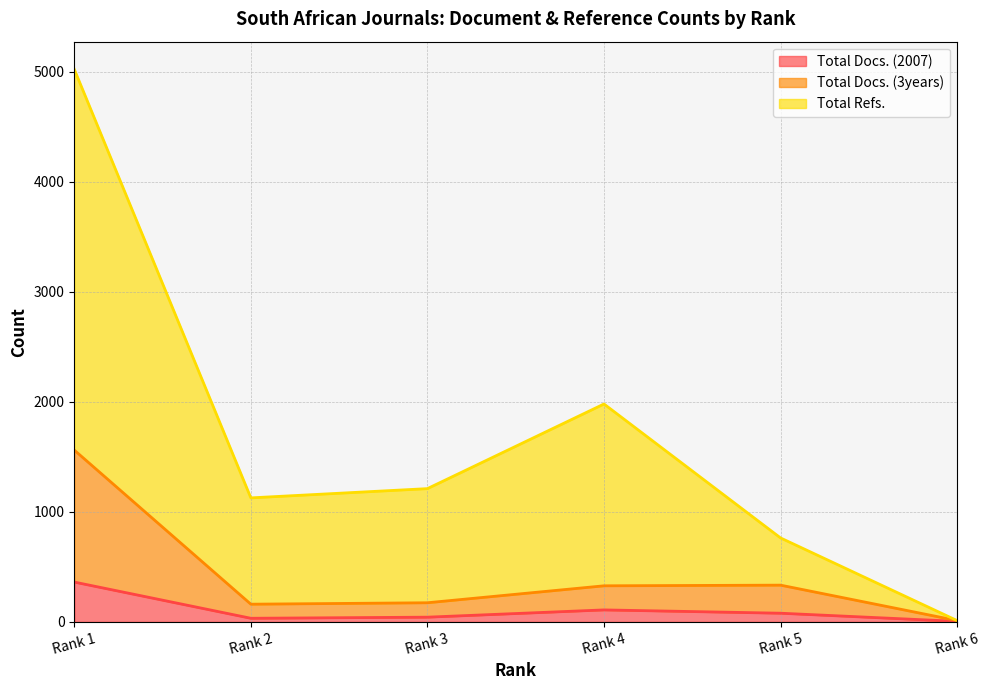

In Total Refs., how many points are higher than both neighbors (excluding endpoints)?

1